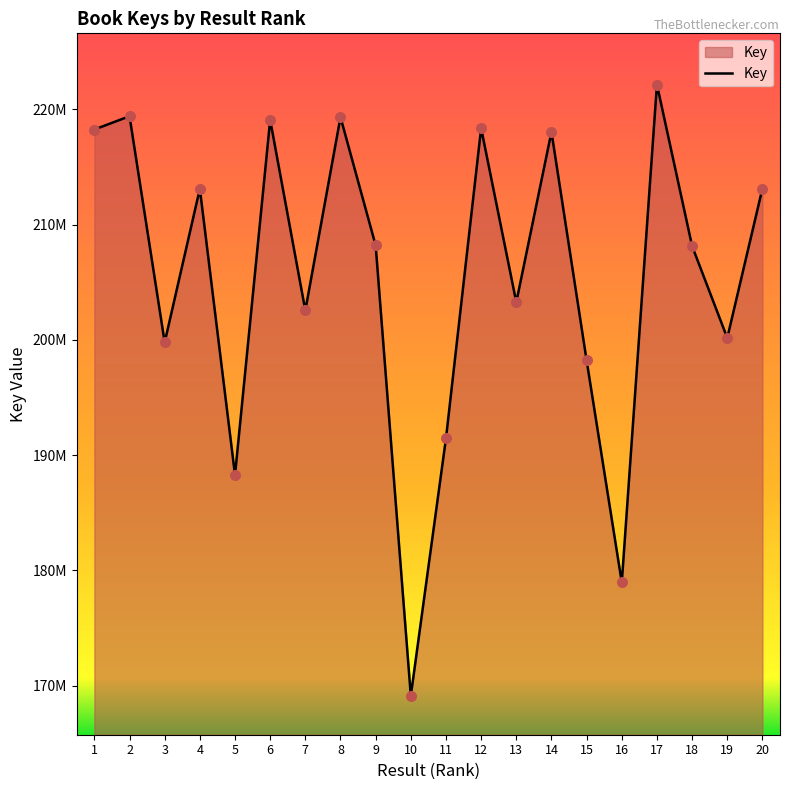

Does the chart have visible grid lines?

No